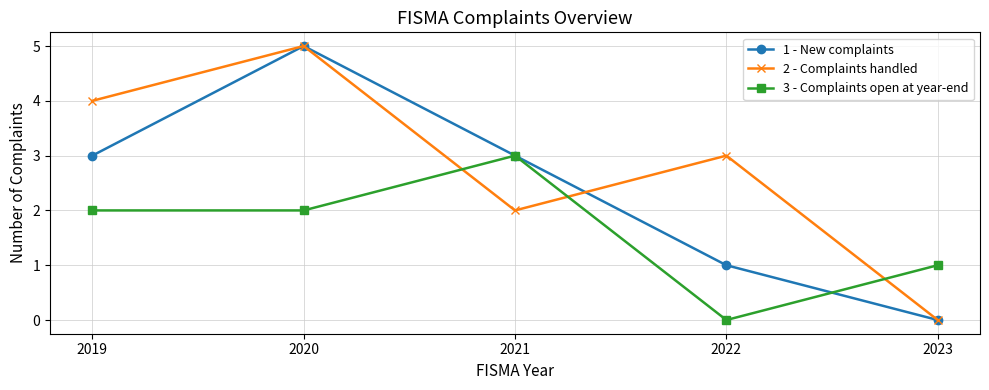

What are all the series names shown in the legend?

1 - New complaints, 2 - Complaints handled, 3 - Complaints open at year-end